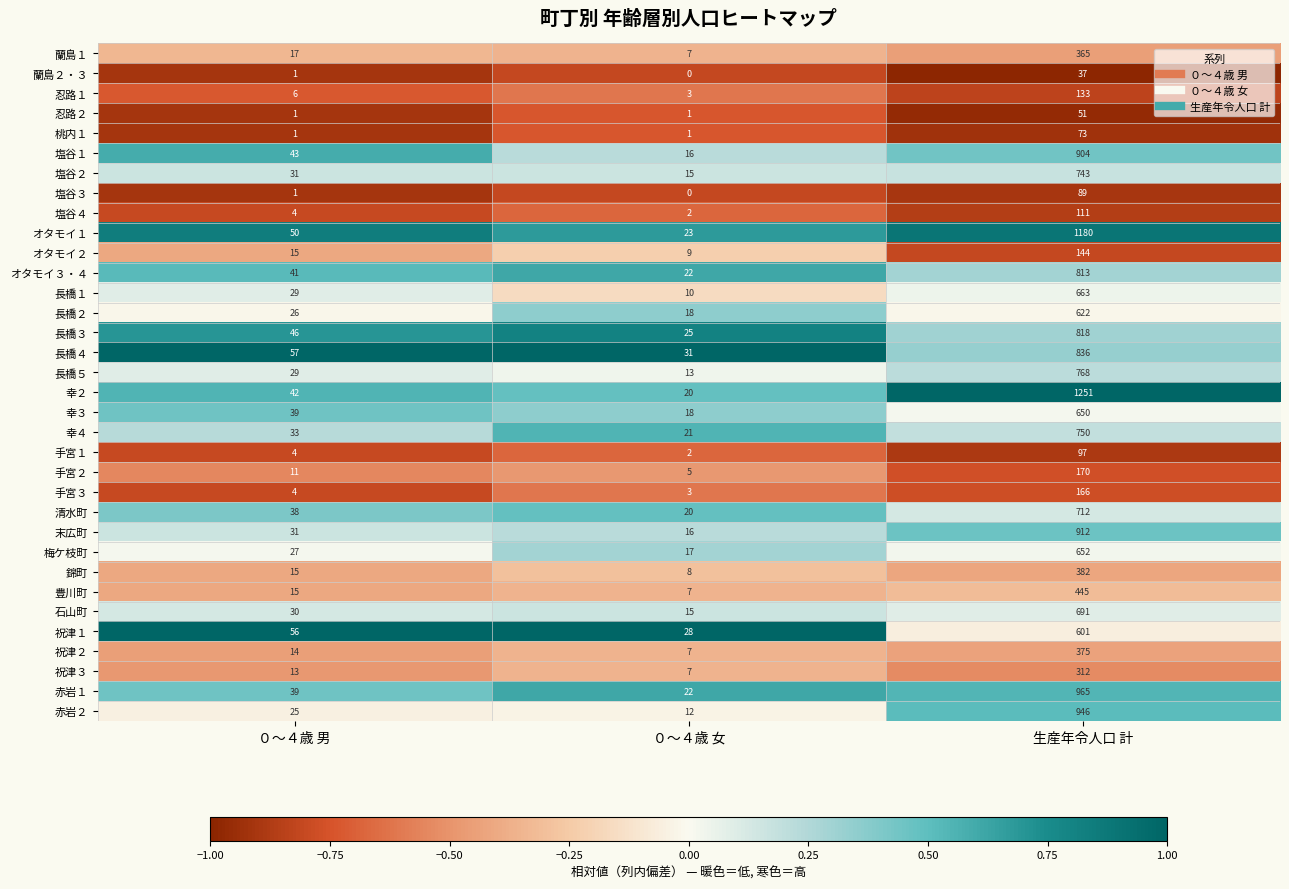

Where is 塩谷４ nearest to the value 56?

０～４歳 男